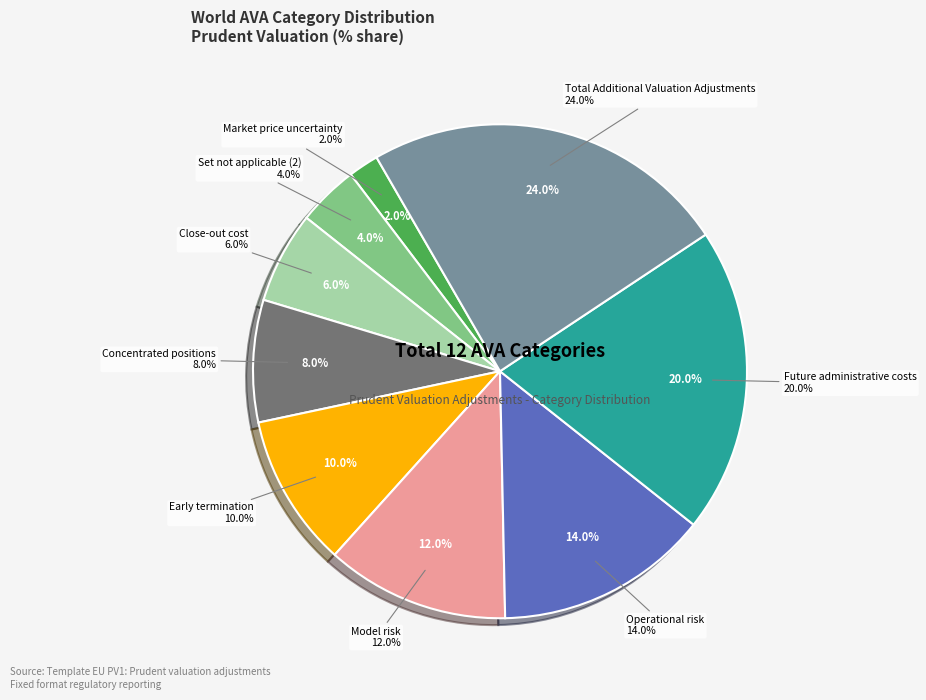

Count the number of slices in the pie.

9